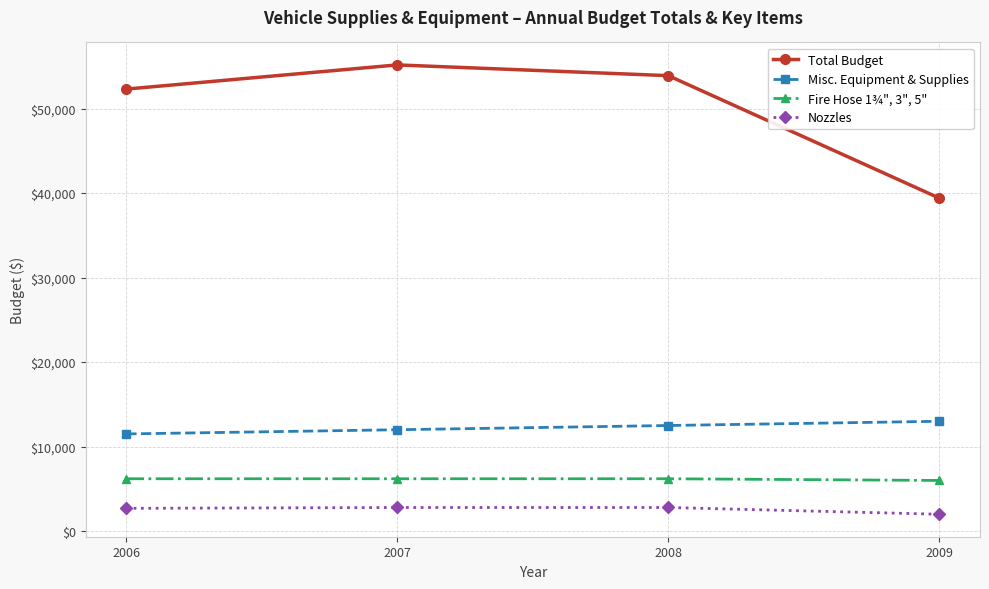

The Total Budget series shows 16834 at 2006. True or false?

False